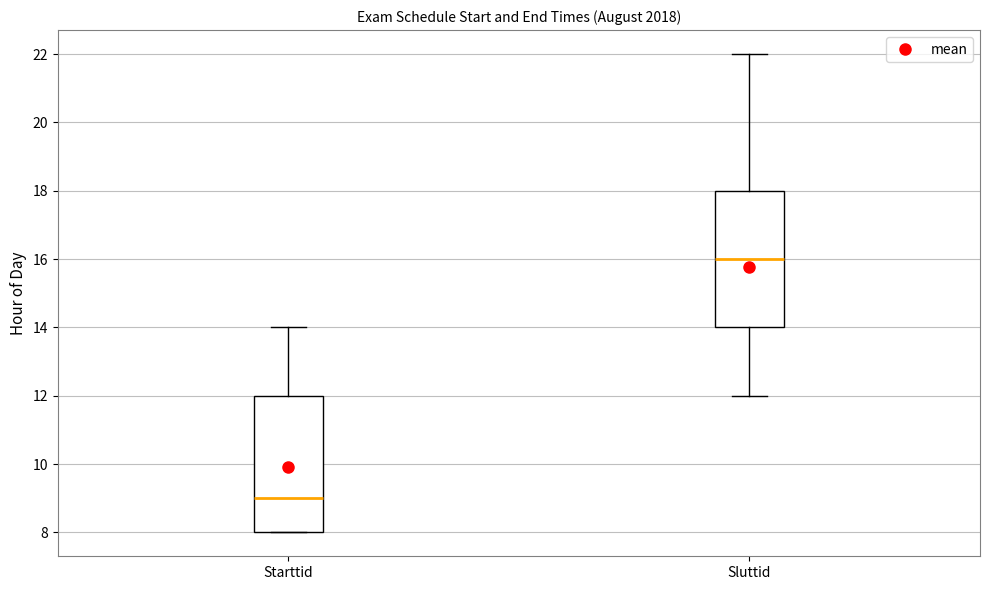

Reading left to right, read every box against the y-axis: the position of its median line, the range the box covers, and the ends of its whiskers. The values are not printed on the chart, so give them approximately, as read against the axis.

Starttid: median 9, box 8 to 12, whiskers 8 to 14
Sluttid: median 16, box 14 to 18, whiskers 12 to 22